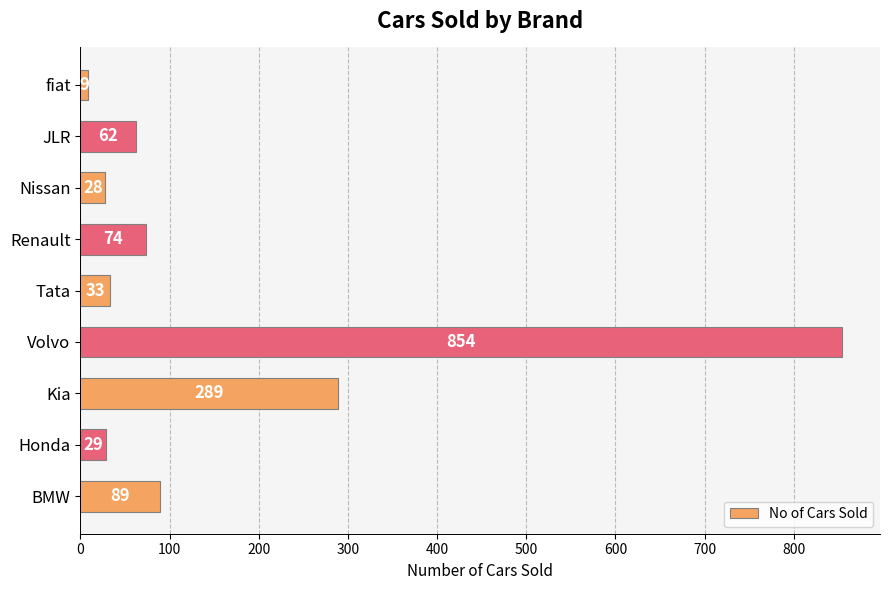

Reading bottom to top, list all the values displayed in this chart.

BMW=89	Honda=29	Kia=289	Volvo=854	Tata=33	Renault=74	Nissan=28	JLR=62	fiat=9